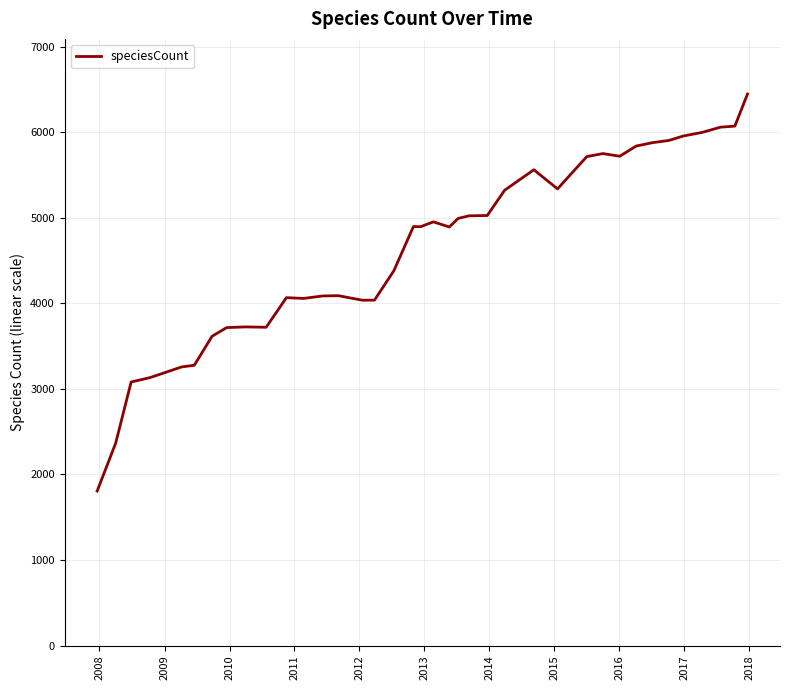

What is the smallest value displayed?

1806